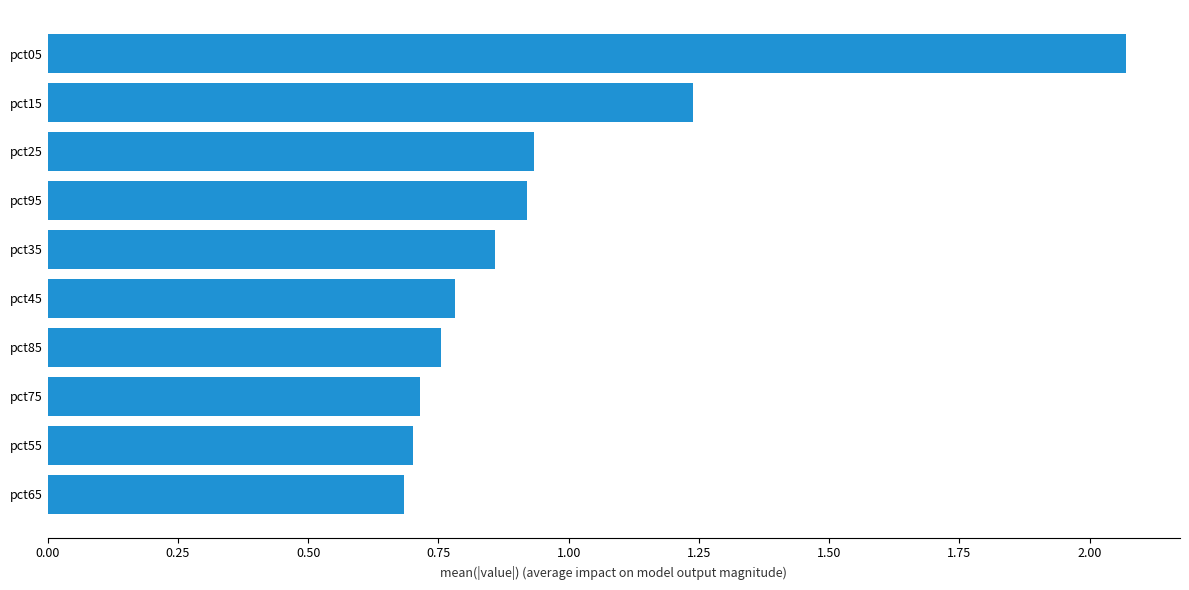

Is it true that the value at pct25 is 0.9?

True